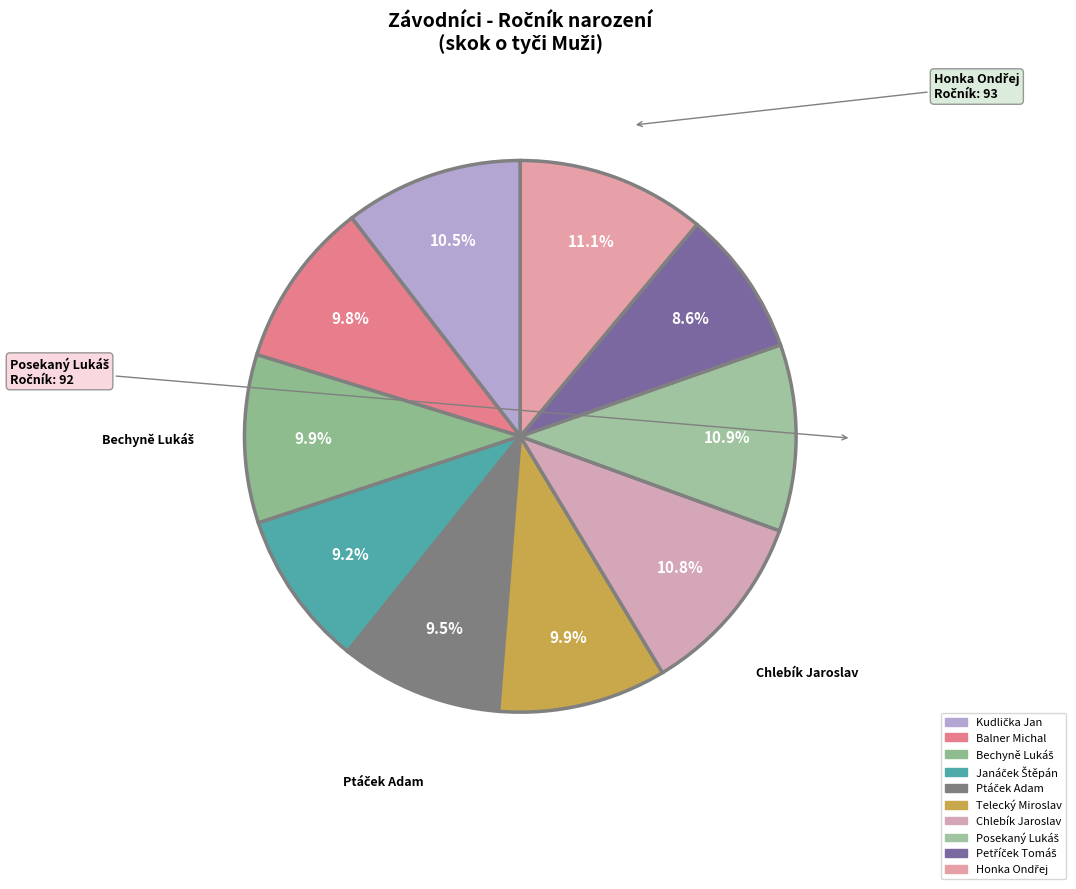

How many segments does this pie chart have?

10